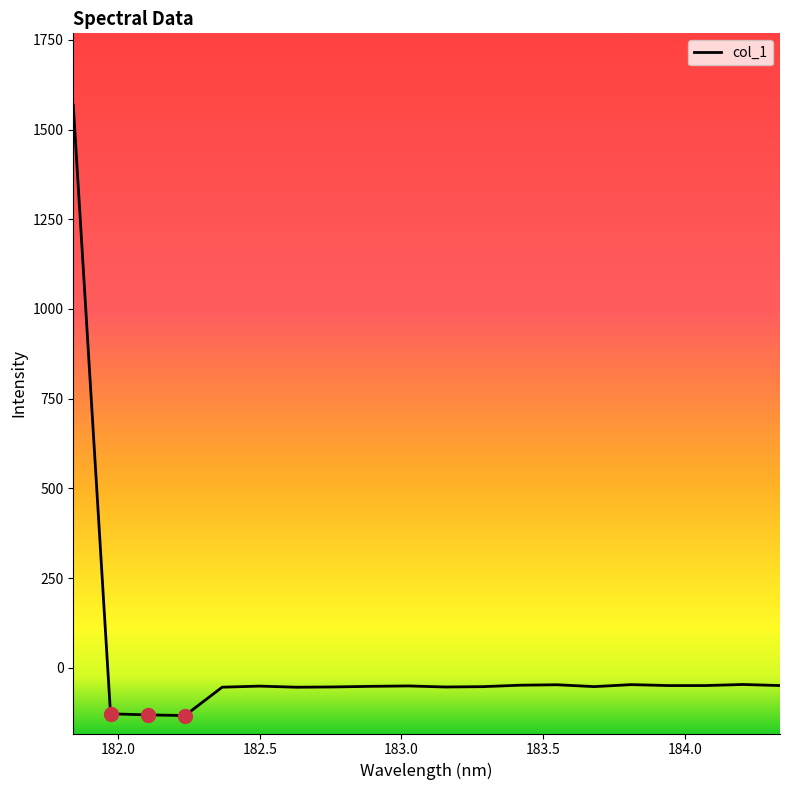

What is the maximum value shown in the chart?

1568.1